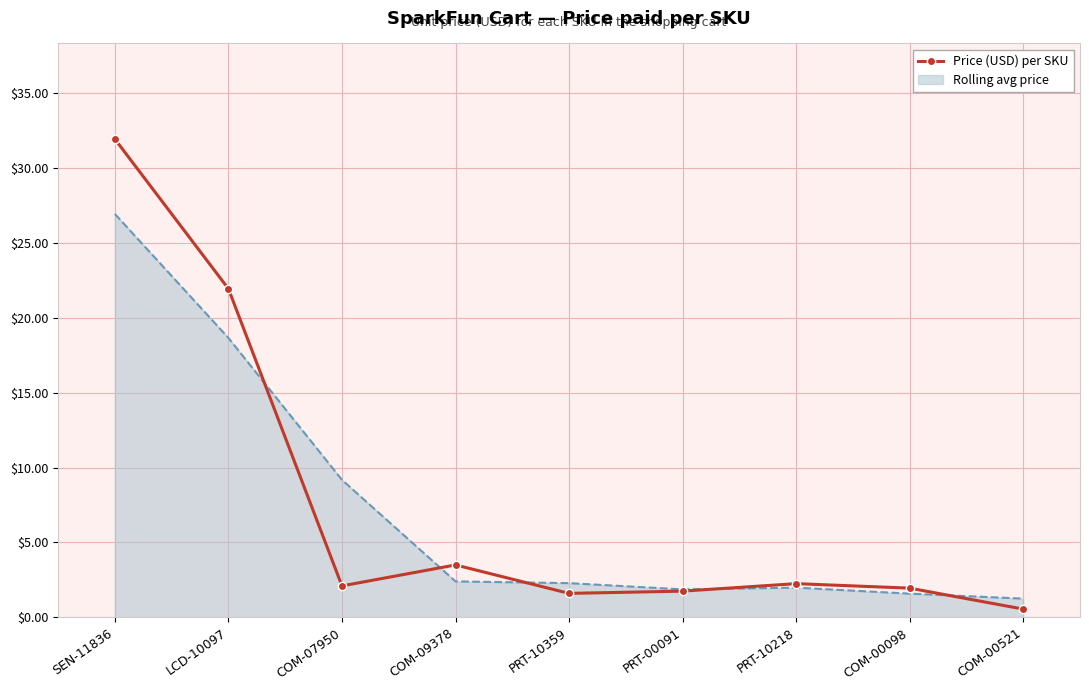

What is the difference between the highest and lowest values at SEN-11836?

5.0